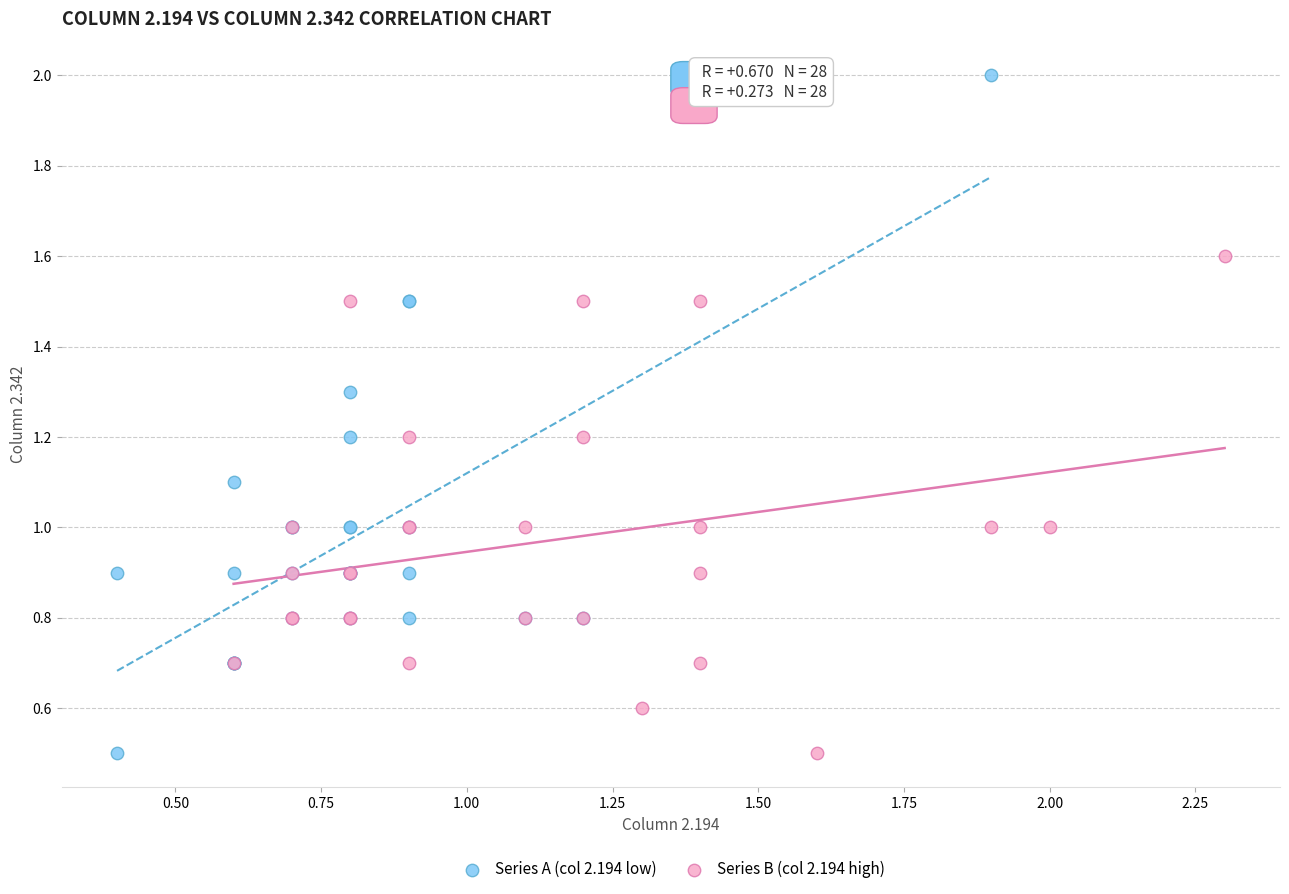

Which series has the largest Y range (max minus min)?

Series A (col 2.194 low)